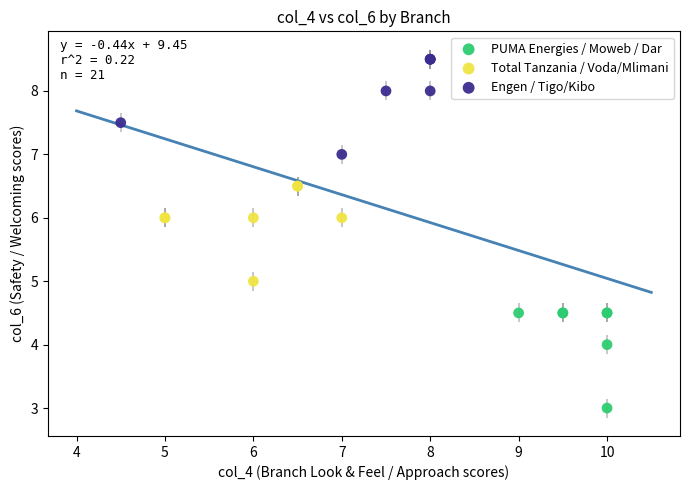

Which series contains the lowest Y value?

PUMA Energies / Moweb / Dar